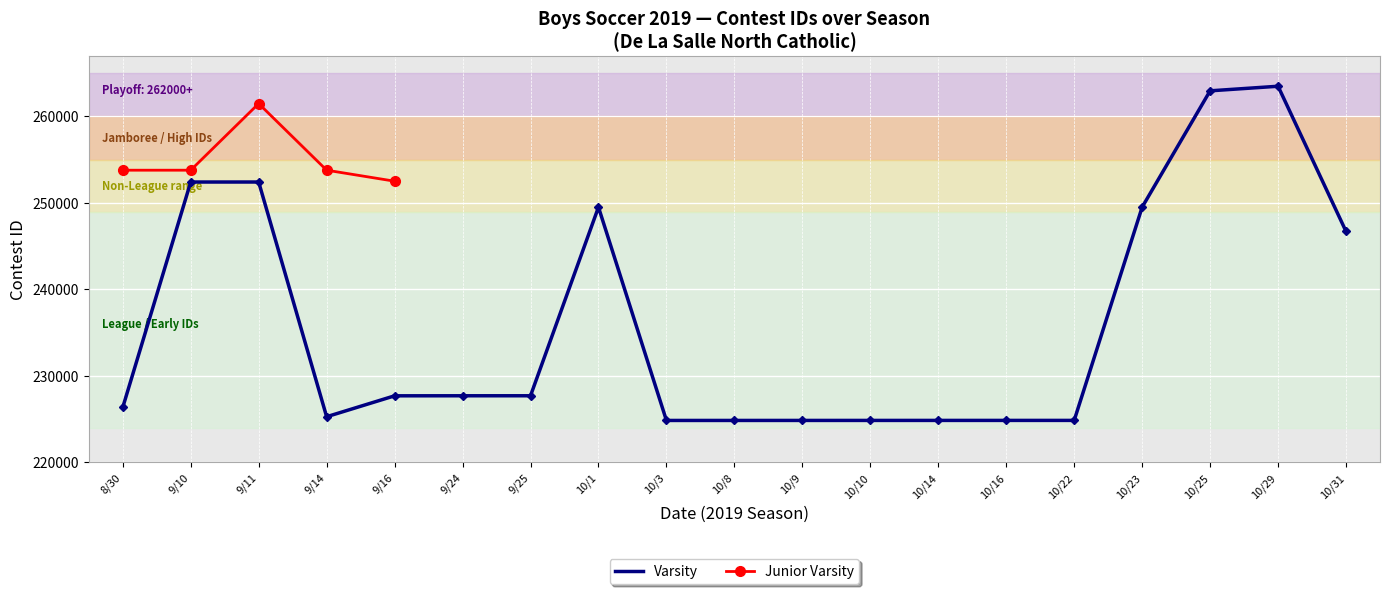

Between 10/23 and 9/14, which is larger?

10/23